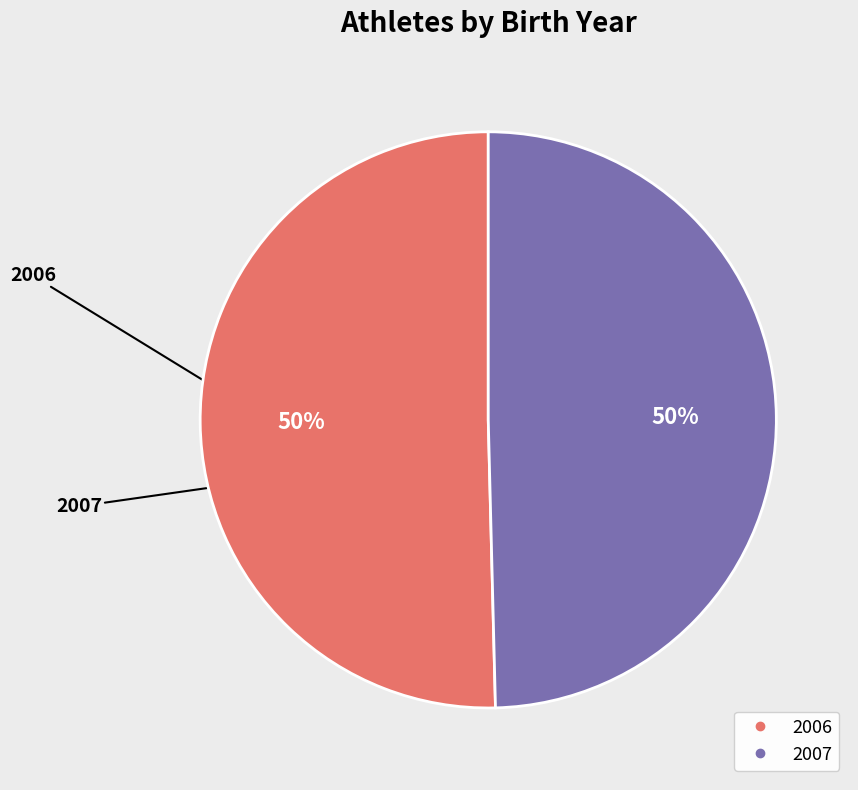

Combined, do 2006 and 2007 account for over 50%?

Yes